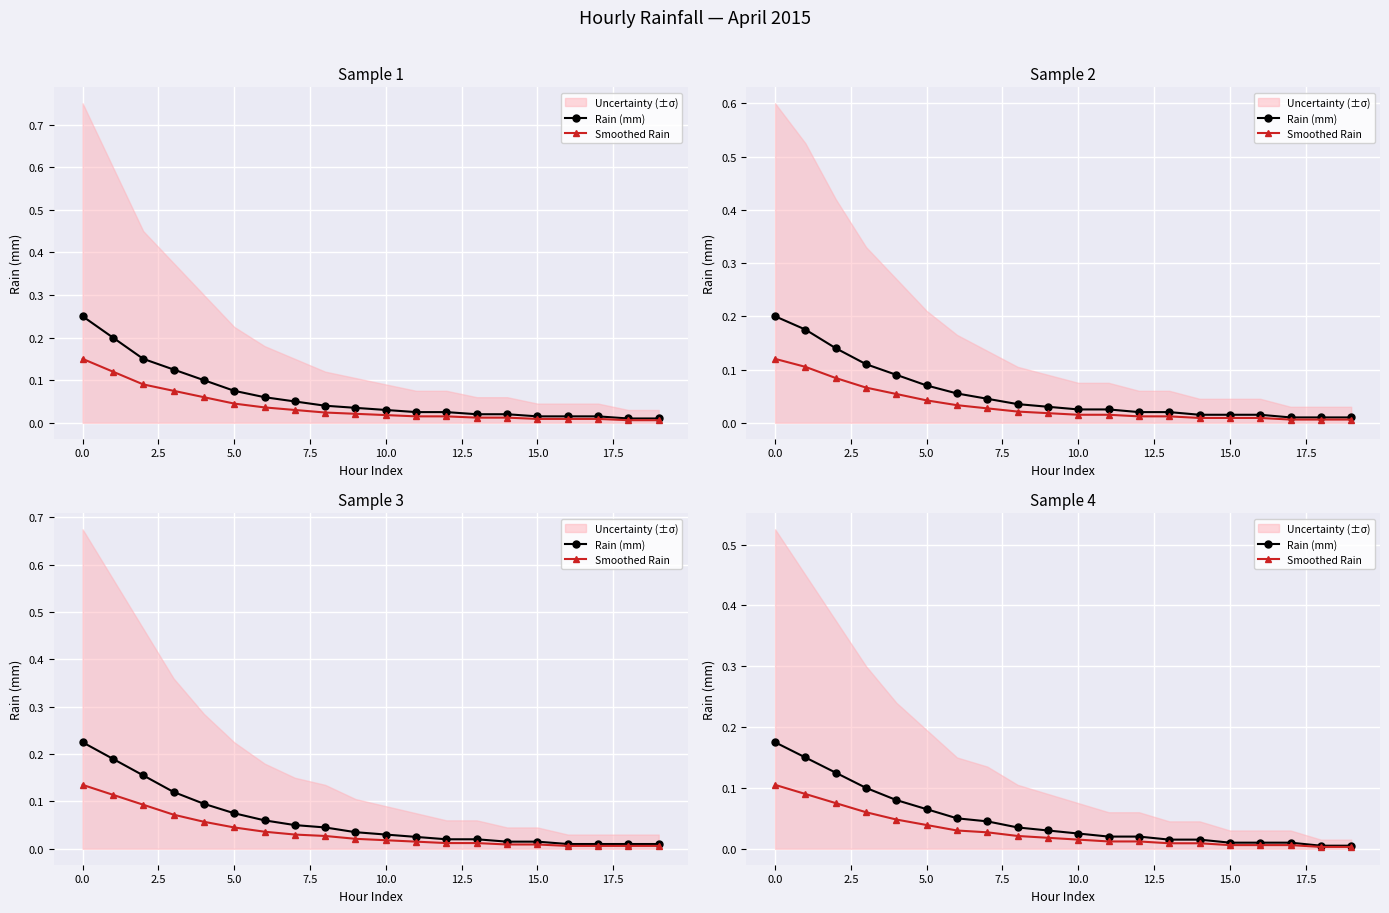

How many lines are shown in the chart?

2